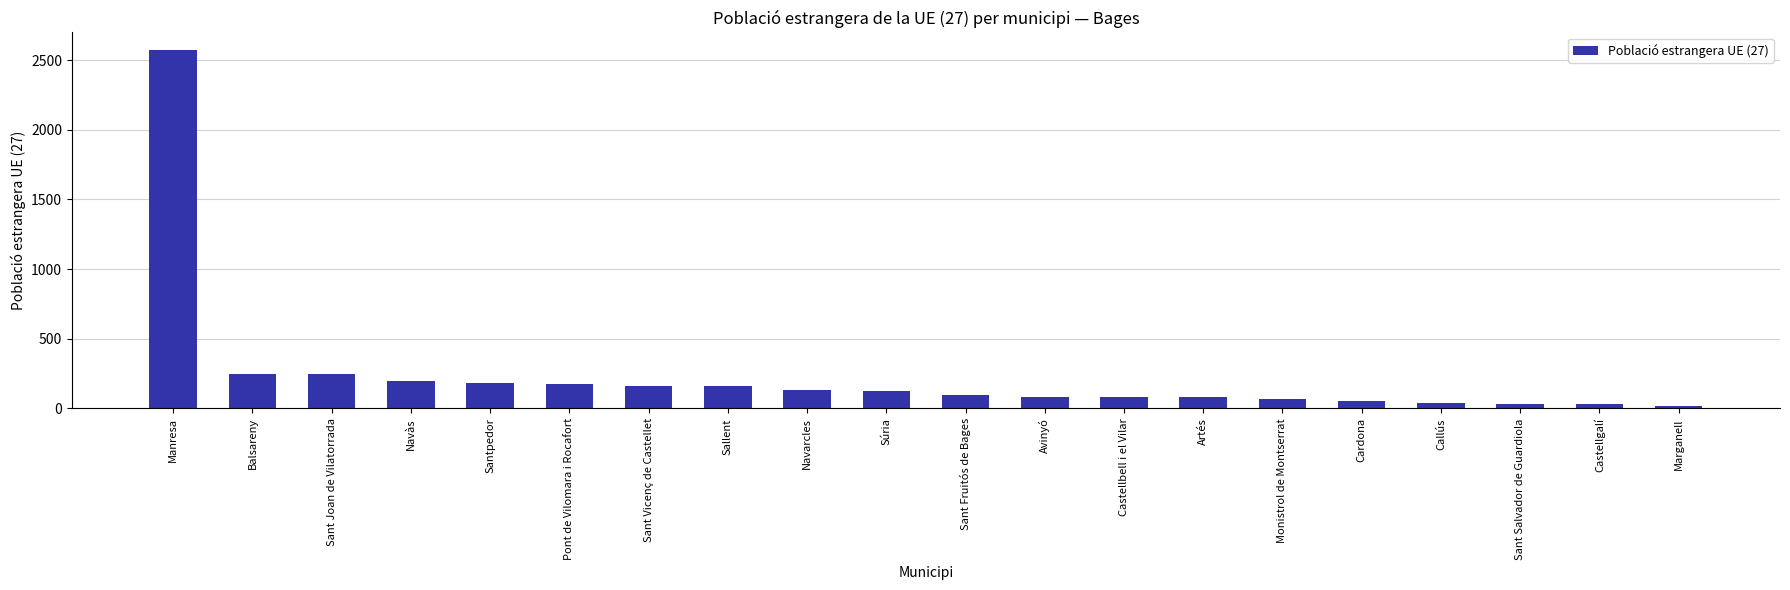

True or false: the data shows 244 at Sant Joan de Vilatorrada.

True